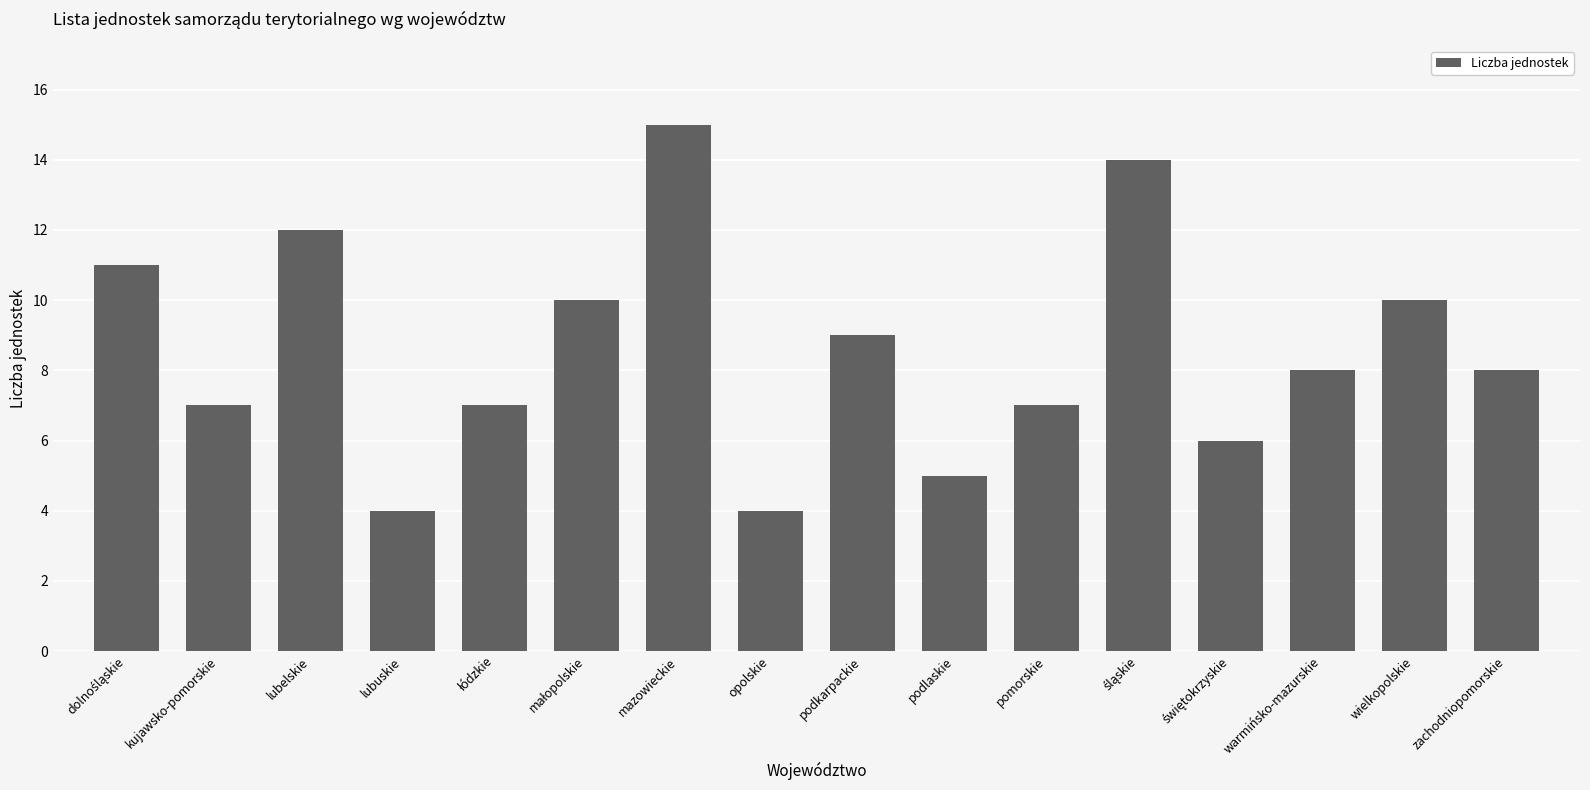

Reading right to left, list all the values displayed in this chart.

8	10	8	6	14	7	5	9	4	15	10	7	4	12	7	11